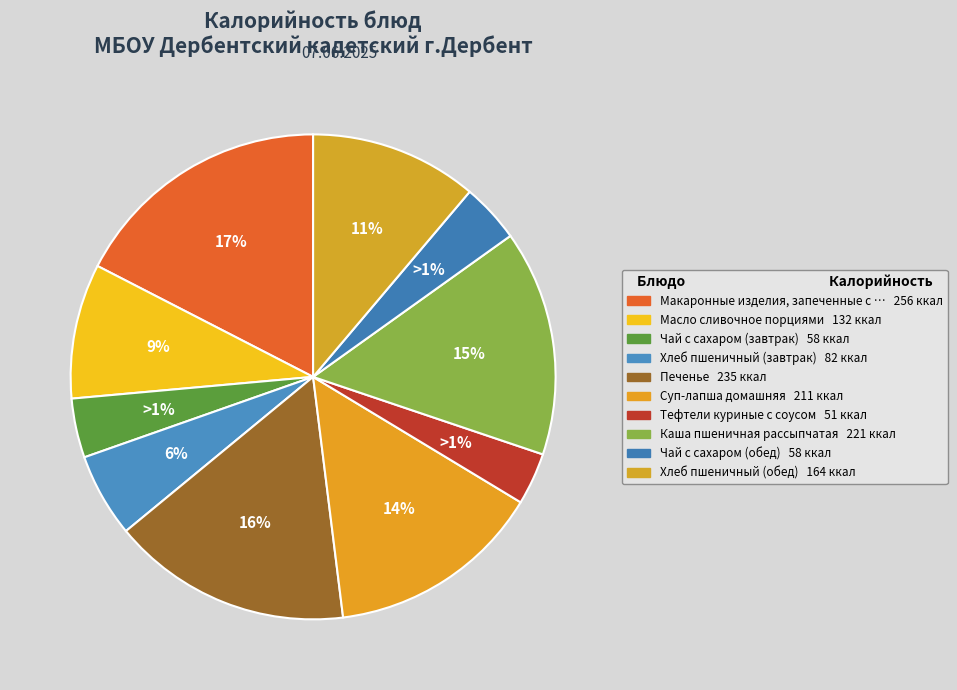

What is the change in value from Масло сливочное порциями to Чай с сахаром (обед)?

-74